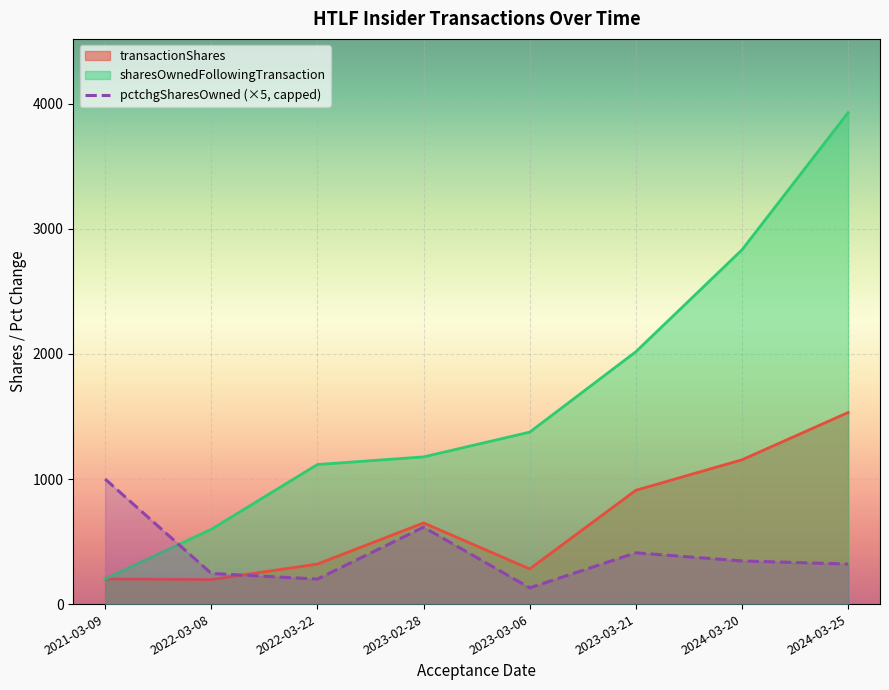

Where is the first local maximum?

2023-02-28